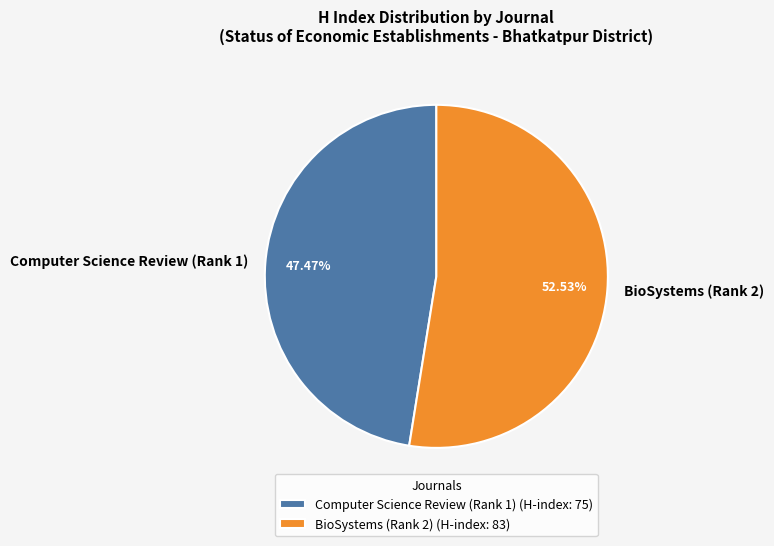

How many segments does this pie chart have?

2